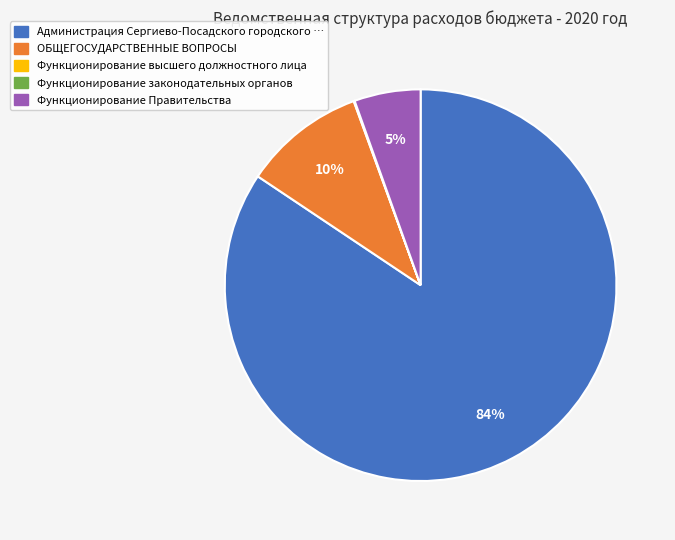

Does any single category account for the majority?

Yes